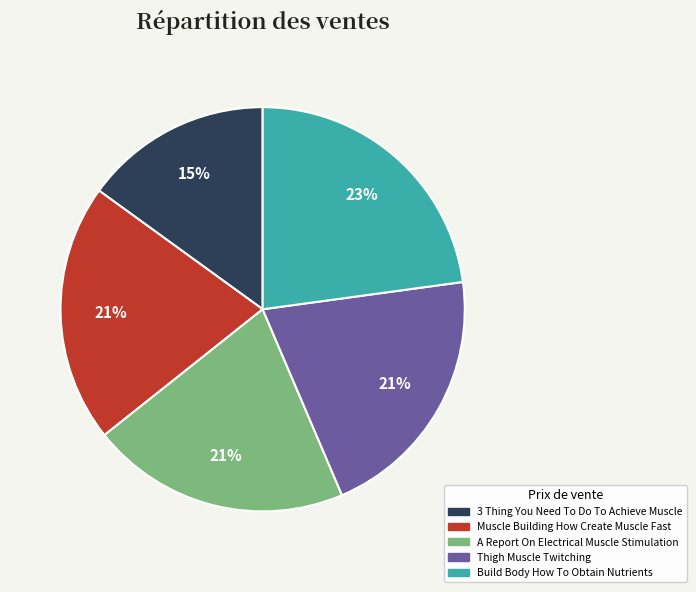

Do Muscle Building How Create Muscle Fast and Thigh Muscle Twitching together represent more than half of the pie?

No